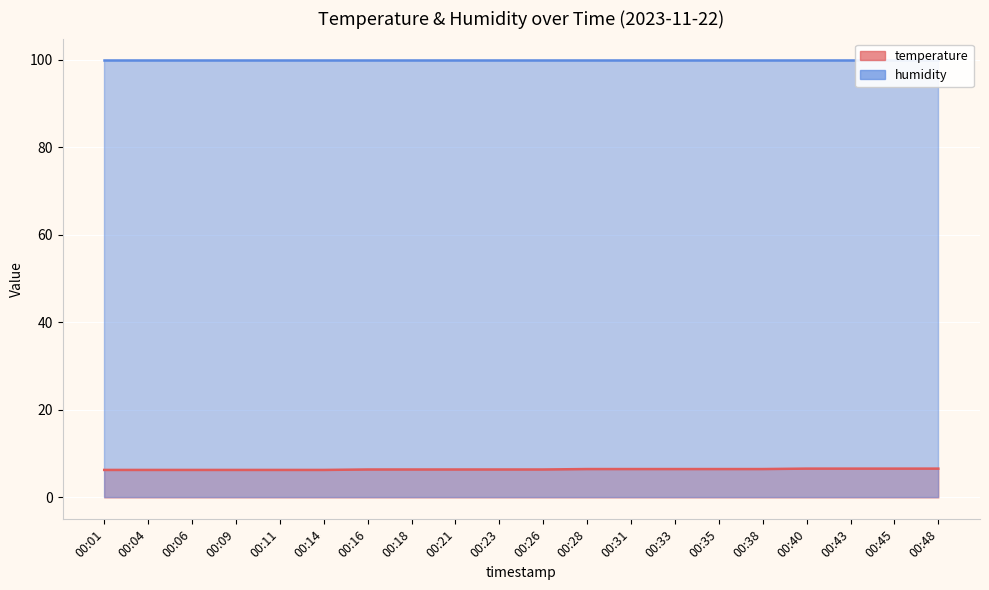

Rank the categories by value from lowest to highest.

00:01, 00:04, 00:06, 00:09, 00:11, 00:14, 00:16, 00:18, 00:21, 00:23, 00:26, 00:28, 00:31, 00:33, 00:35, 00:38, 00:40, 00:43, 00:45, 00:48